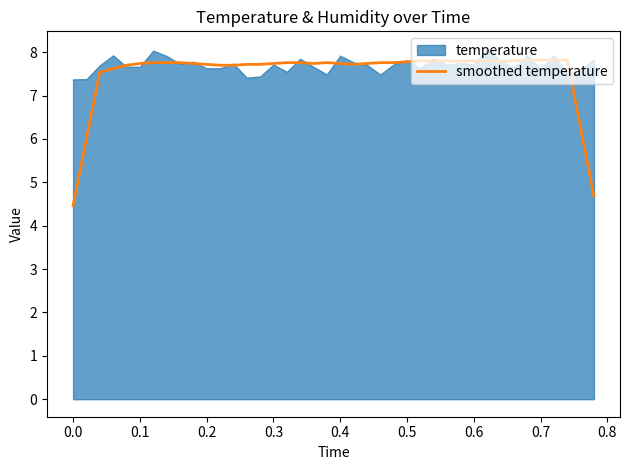

Does the chart display data point markers on the line(s)?

No